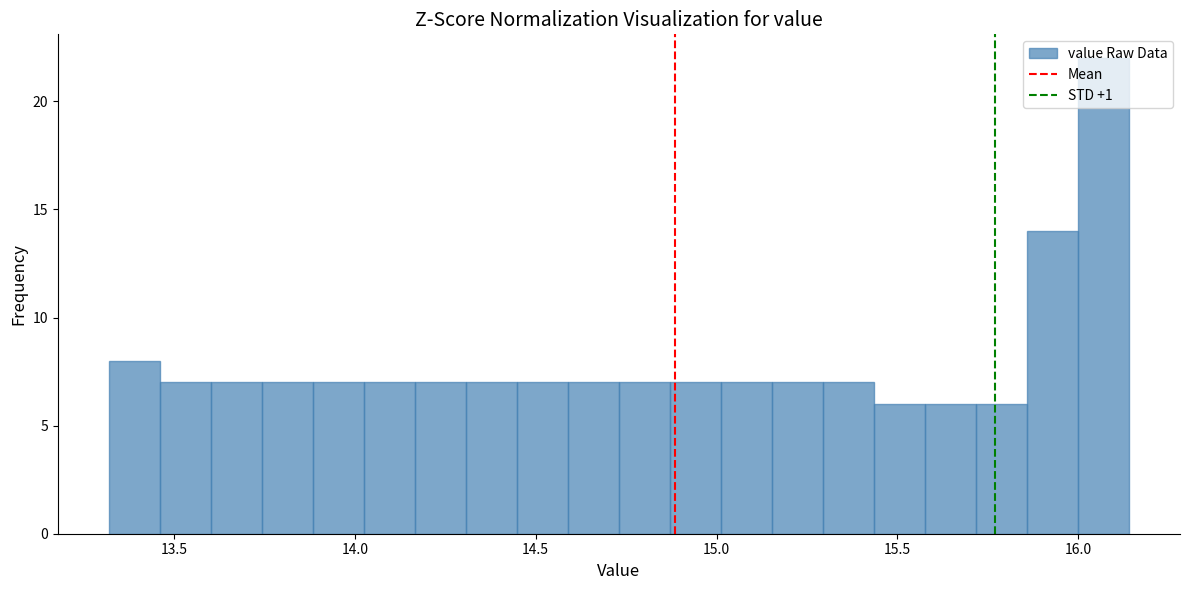

Read against the x-axis, roughly where is the centre of the tallest bar?

16.05